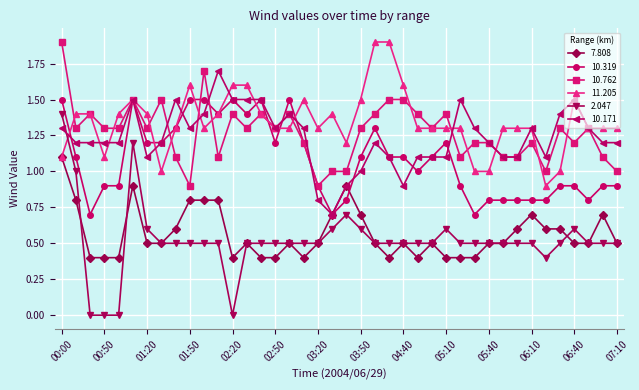

True or false: 10.171 has more than 1 points higher than both neighbors.

True